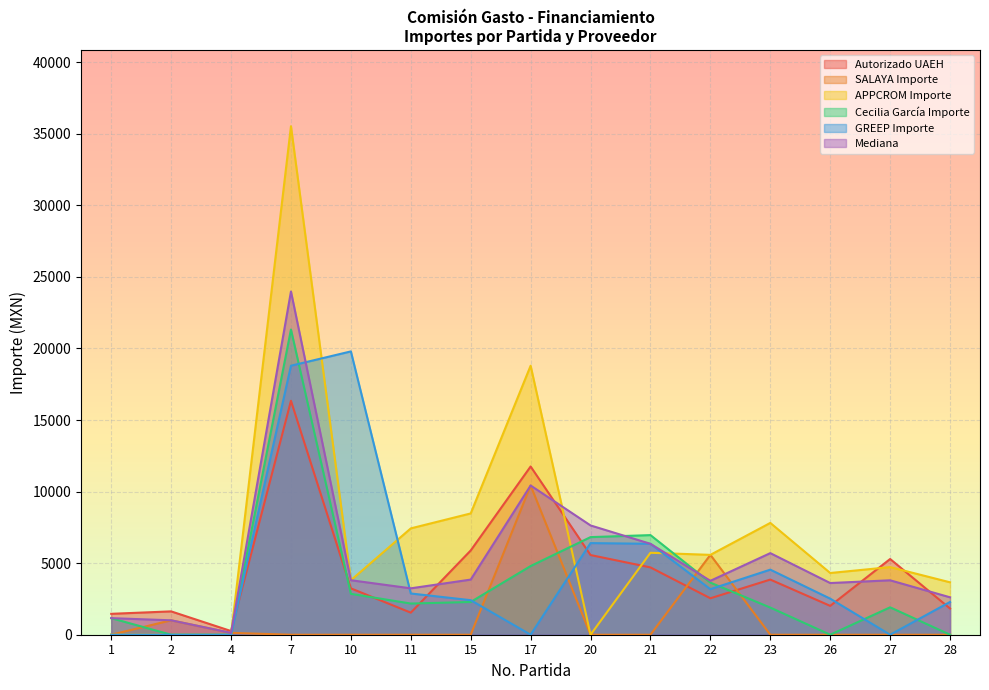

How many lines are shown in the chart?

6